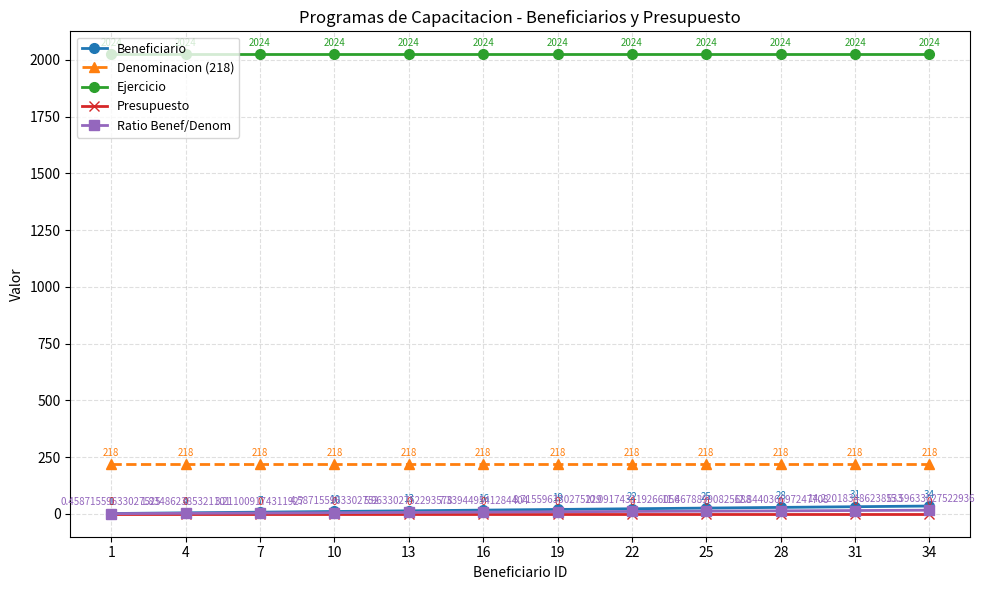

What are all the series names shown in the legend?

Beneficiario, Denominacion (218), Ejercicio, Presupuesto, Ratio Benef/Denom